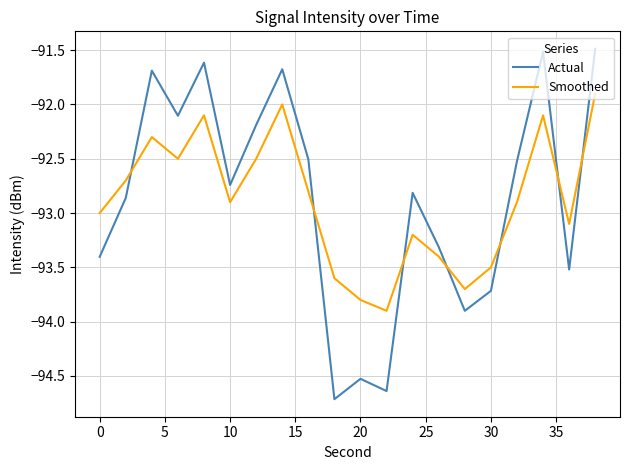

Rank the series by their maximum value, from lowest to highest.

Smoothed, Actual